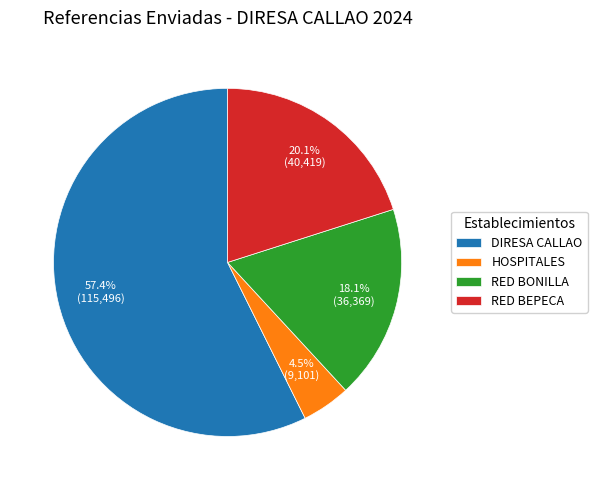

What percentage do RED BONILLA and DIRESA CALLAO together represent?

75.4%